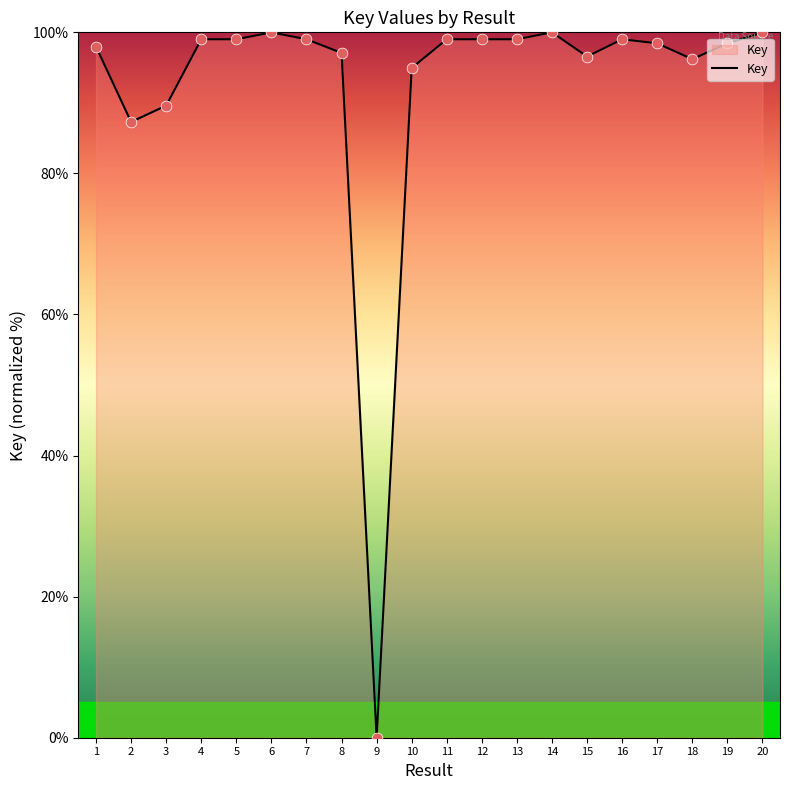

Which has a higher value, 9 or 6?

6